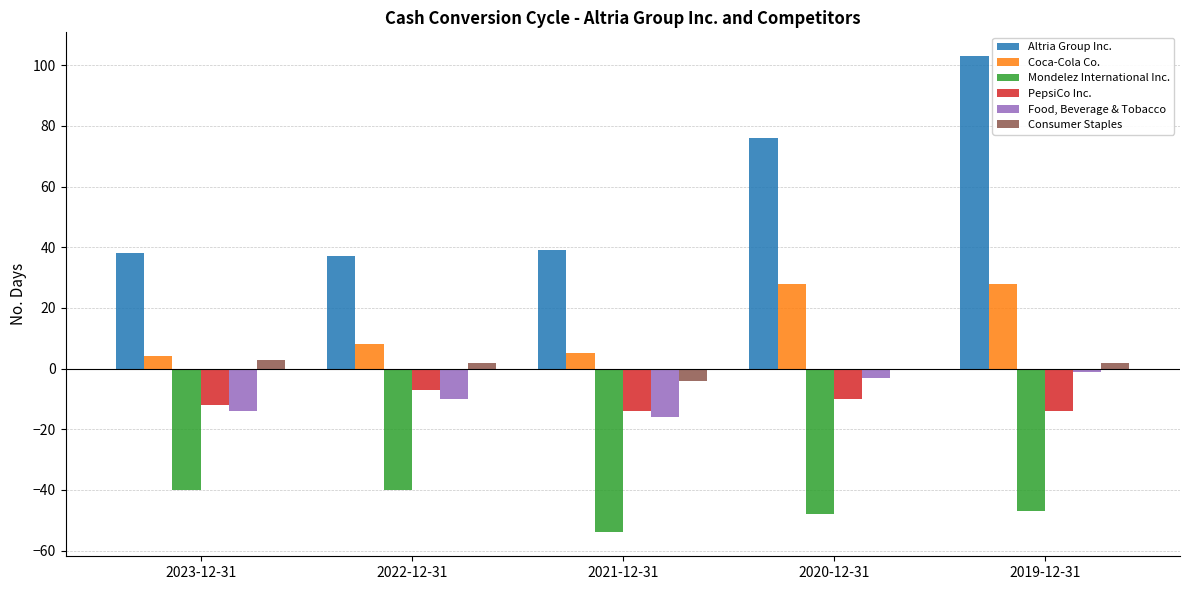

The value of Altria Group Inc. at 2022-12-31 is 21. True or false?

False